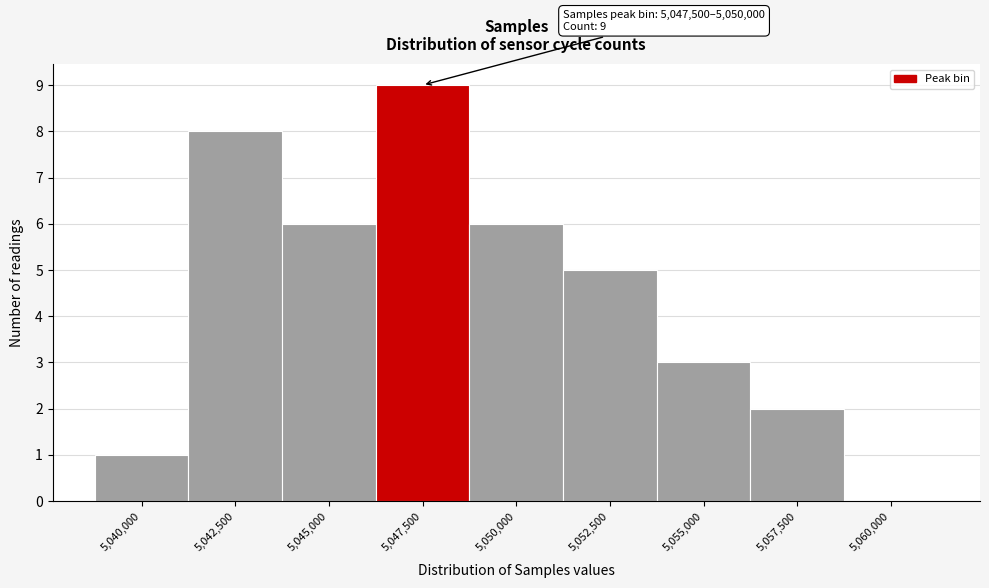

Reading left to right, transcribe all the data shown in this chart.

5,040,000=1	5,042,500=8	5,045,000=6	5,047,500=9	5,050,000=6	5,052,500=5	5,055,000=3	5,057,500=2	5,060,000=0